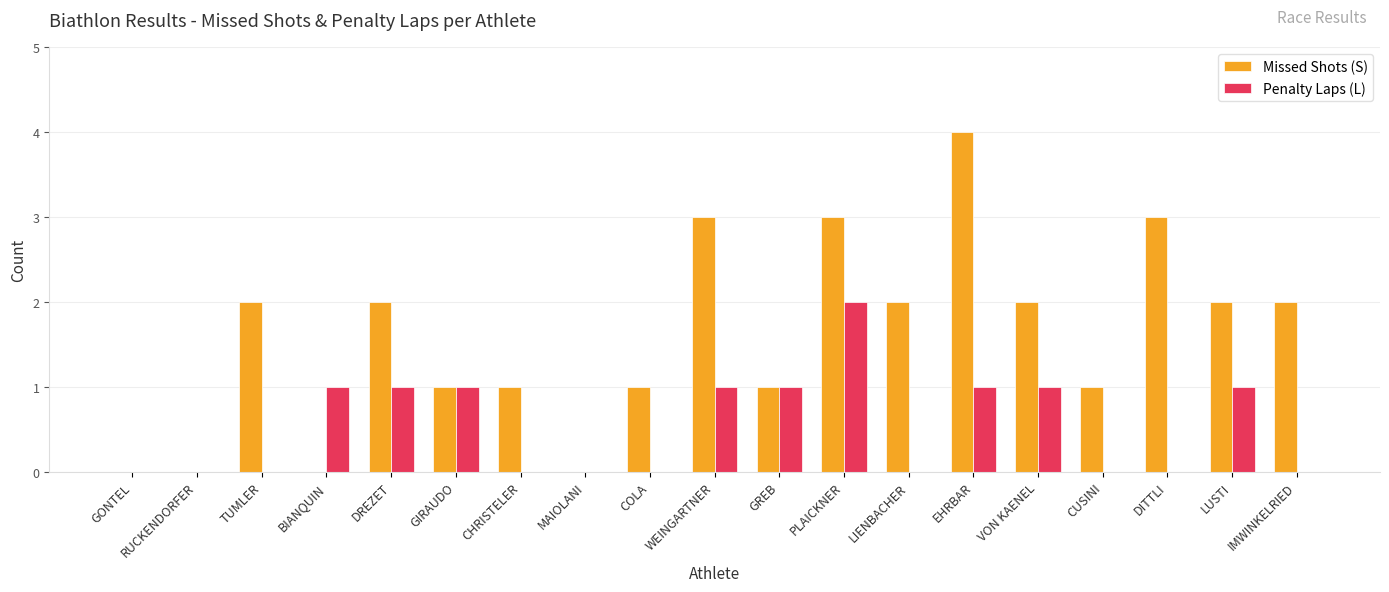

What is the sum of all Missed Shots (S) values?

30